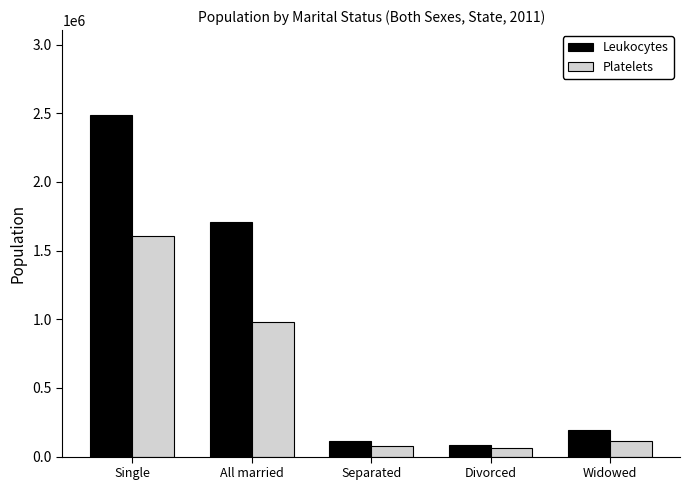

Reading left to right, list all the values displayed in this chart.

Leukocytes: Single=2484625	All married=1708604	Separated=116194	Divorced=87770	Widowed=191059
Platelets: Single=1608783	All married=983439	Separated=80180	Divorced=62211	Widowed=112269